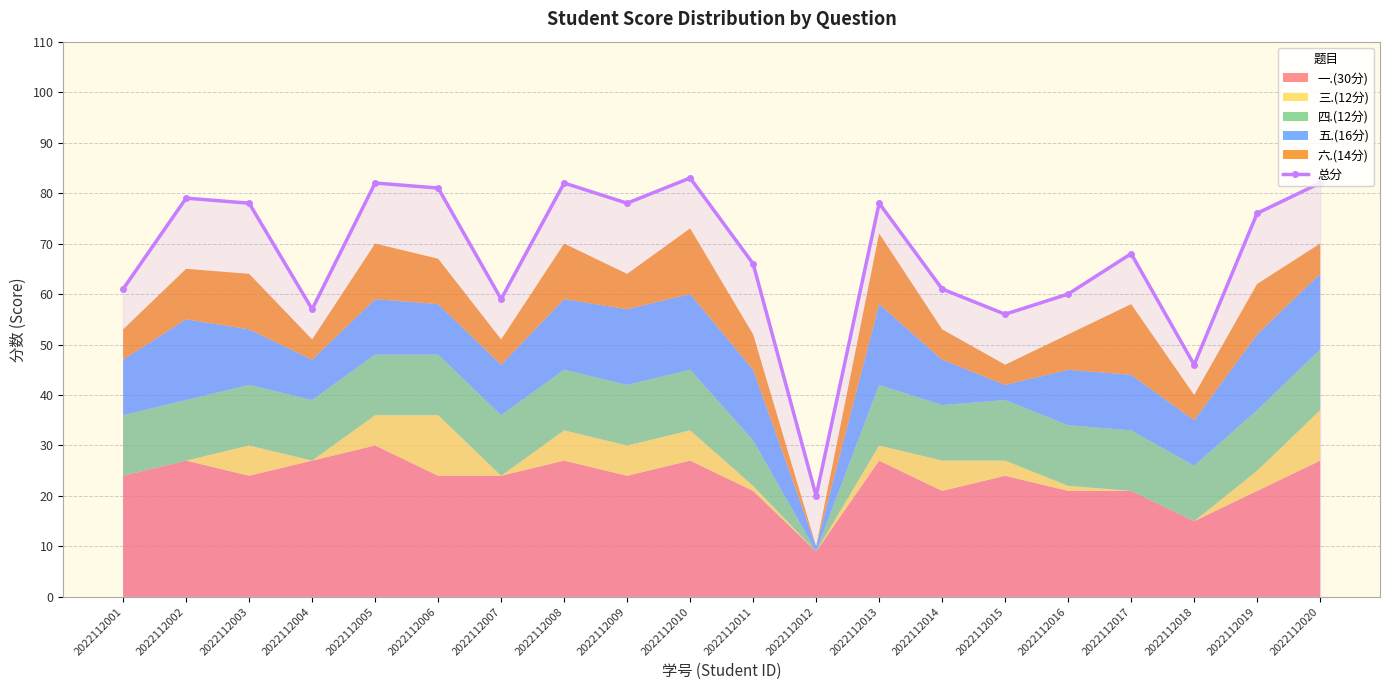

Rank the categories by value from lowest to highest.

2022112012, 2022112018, 2022112015, 2022112004, 2022112007, 2022112016, 2022112001, 2022112014, 2022112011, 2022112017, 2022112019, 2022112003, 2022112009, 2022112013, 2022112002, 2022112006, 2022112005, 2022112008, 2022112020, 2022112010